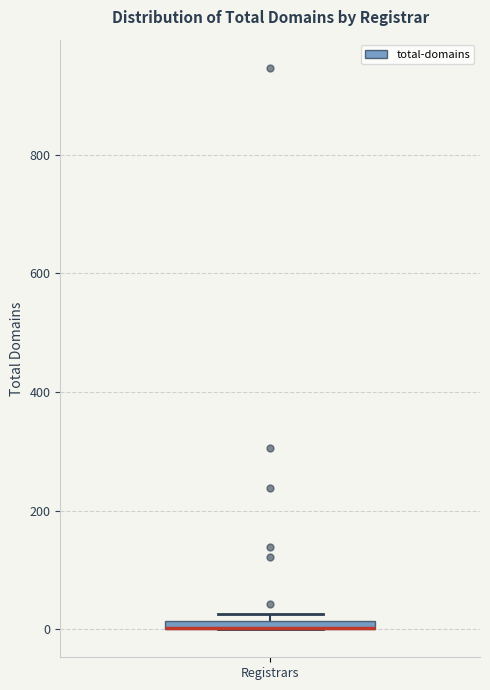

Where is the lower edge of the box for Registrars on the y-axis? The values are not printed on the chart, so give them approximately, as read against the axis.

0